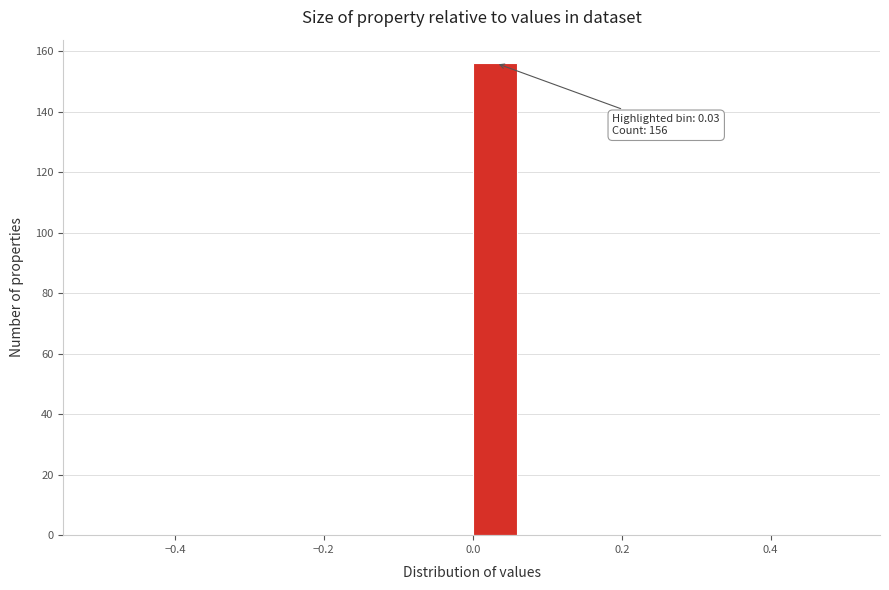

Around what value on the x-axis is the tallest bar? Give the approximate position of its centre, as read against the axis.

0.02